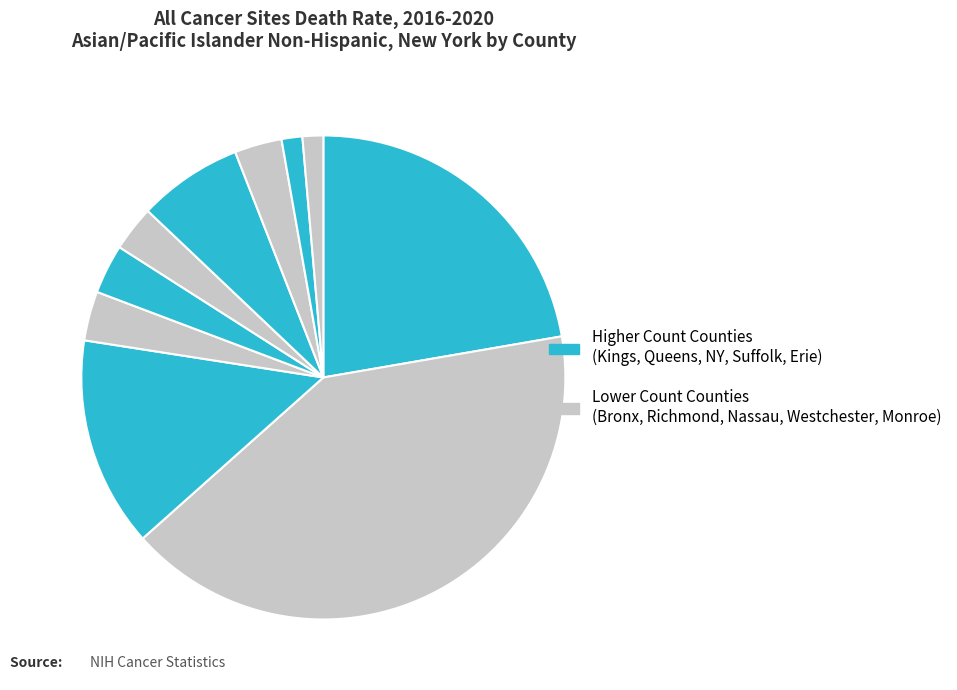

How many segments does this pie chart have?

10